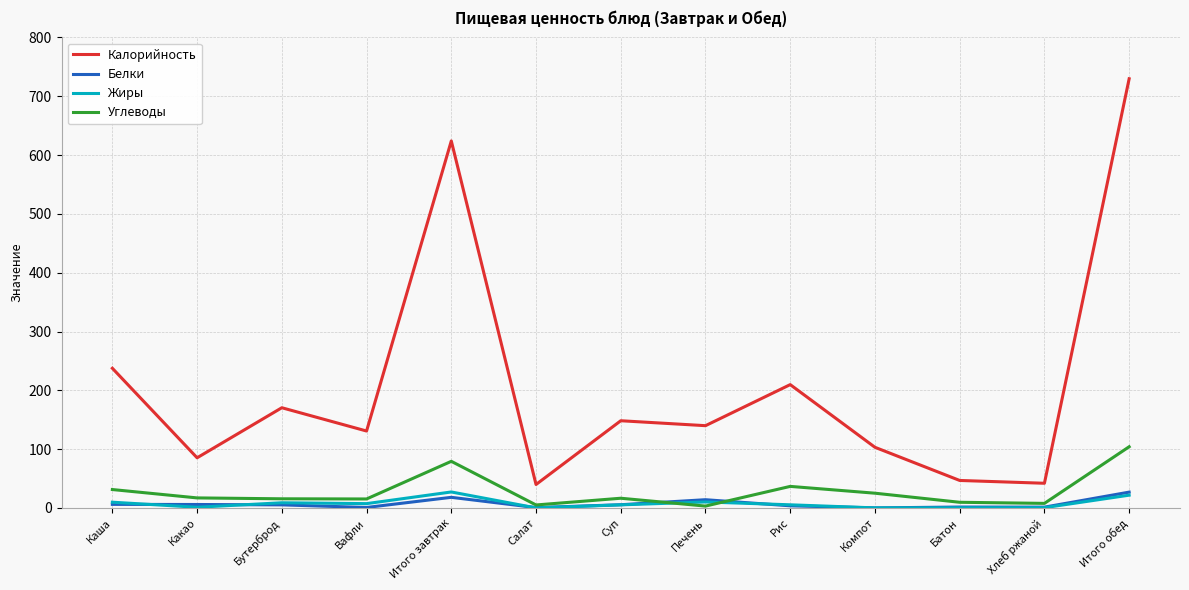

Which series has the largest range (max minus min)?

Калорийность